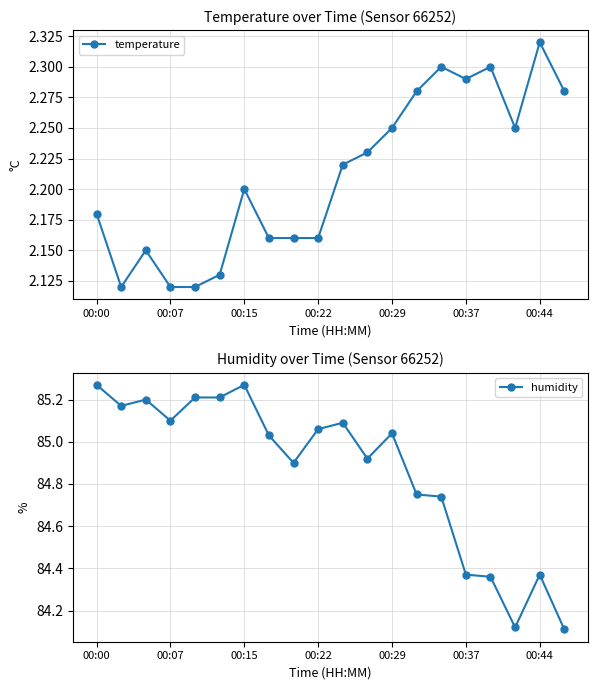

How many data points in humidity are above 85?

11